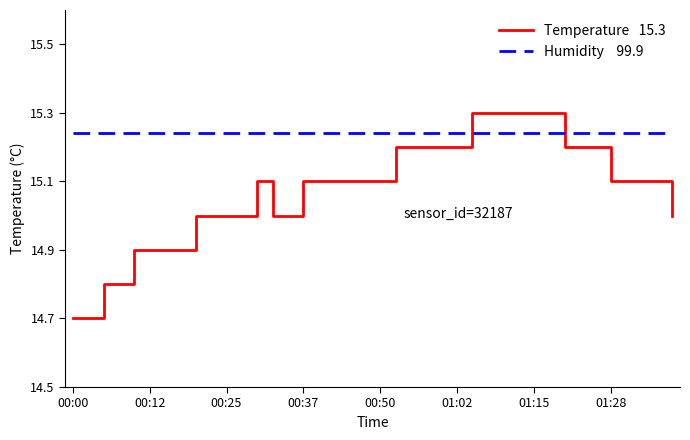

What is the greatest value displayed?

15.3